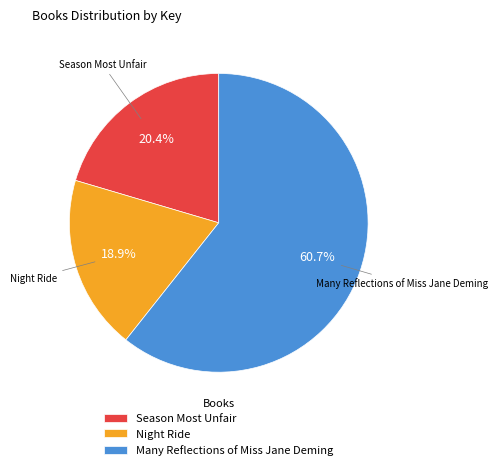

To the nearest percent, what is the difference between the largest and smallest slice percentages?

42%